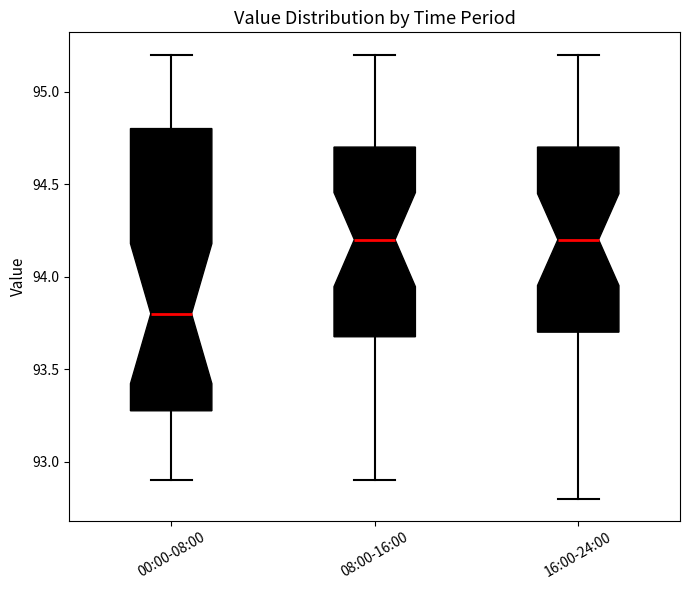

Reading left to right, read every box against the y-axis: the position of its median line, the range the box covers, and the ends of its whiskers. The values are not printed on the chart, so give them approximately, as read against the axis.

00:00-08:00: median 93.8, box 93.3 to 94.8, whiskers 92.9 to 95.2
08:00-16:00: median 94.2, box 93.7 to 94.7, whiskers 92.9 to 95.2
16:00-24:00: median 94.2, box 93.7 to 94.7, whiskers 92.8 to 95.2